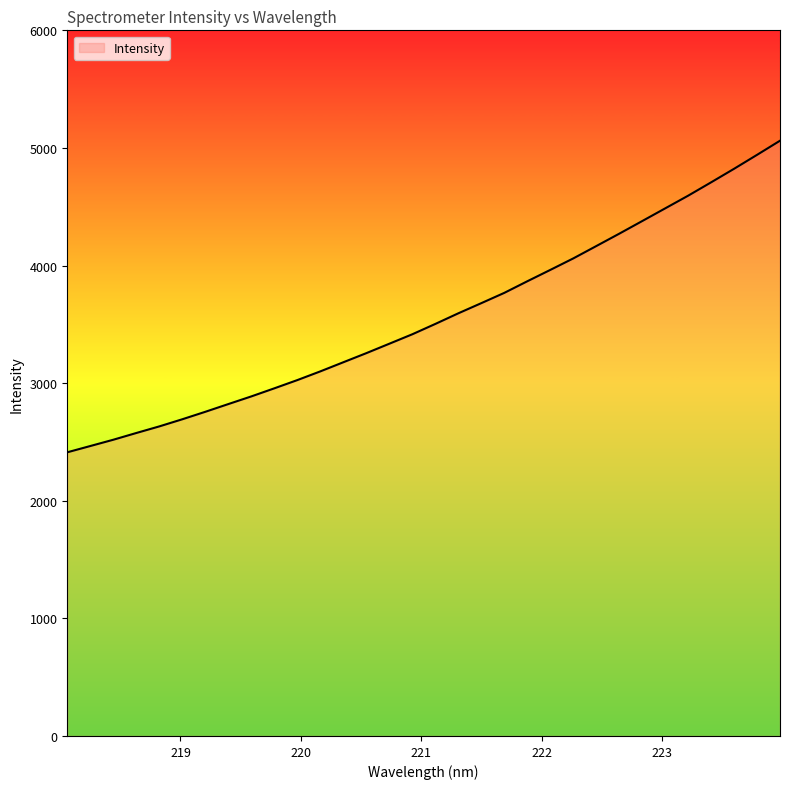

What is the difference between the maximum and minimum values?

2649.3